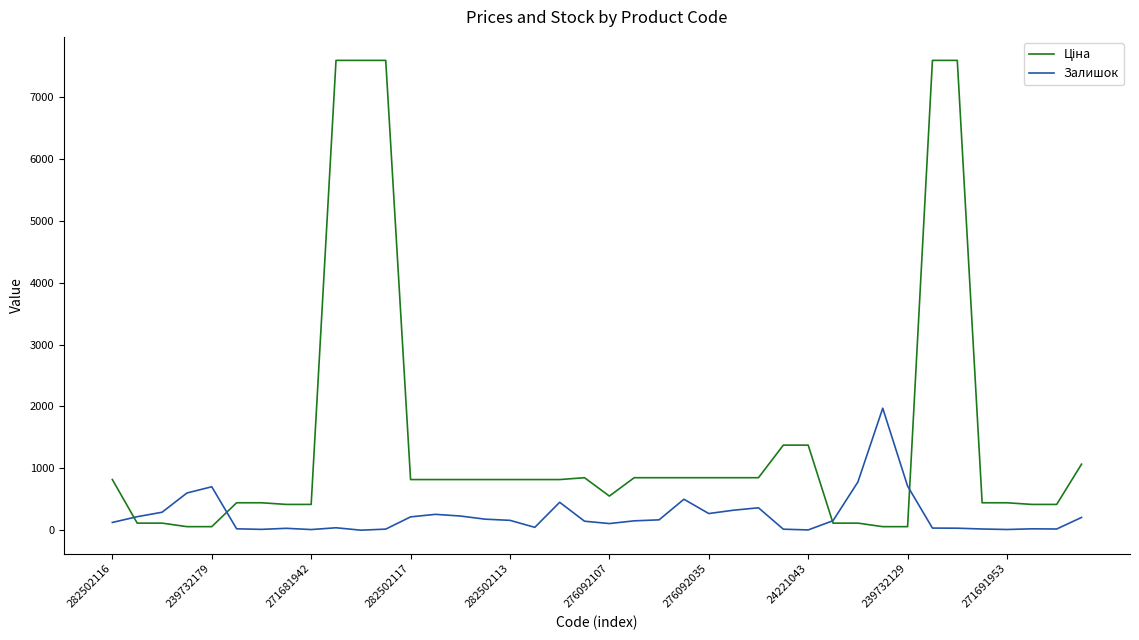

How many lines are shown in the chart?

2